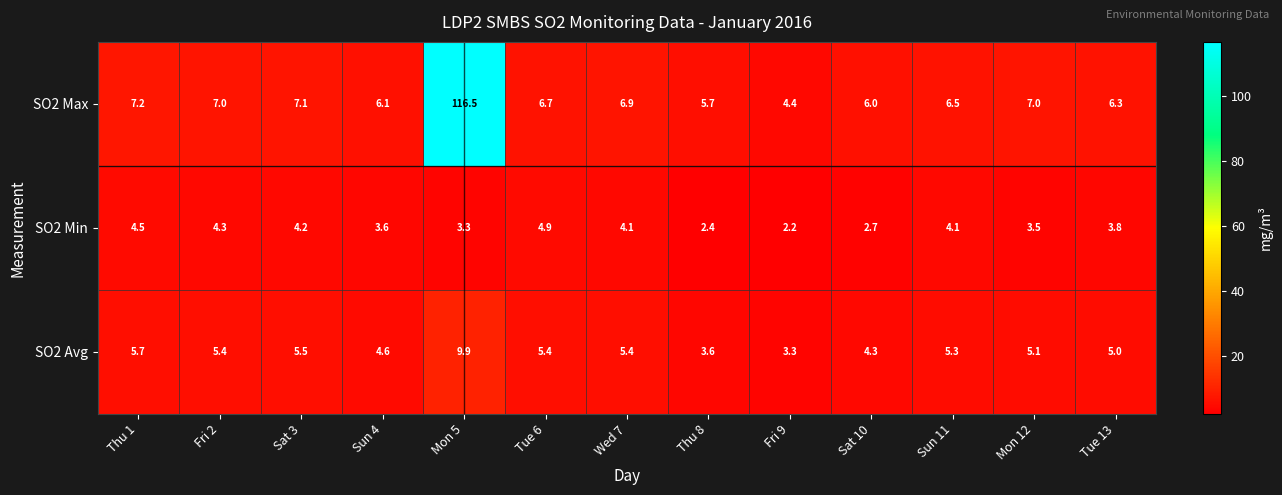

At how many categories does at least one series exceed 99?

1